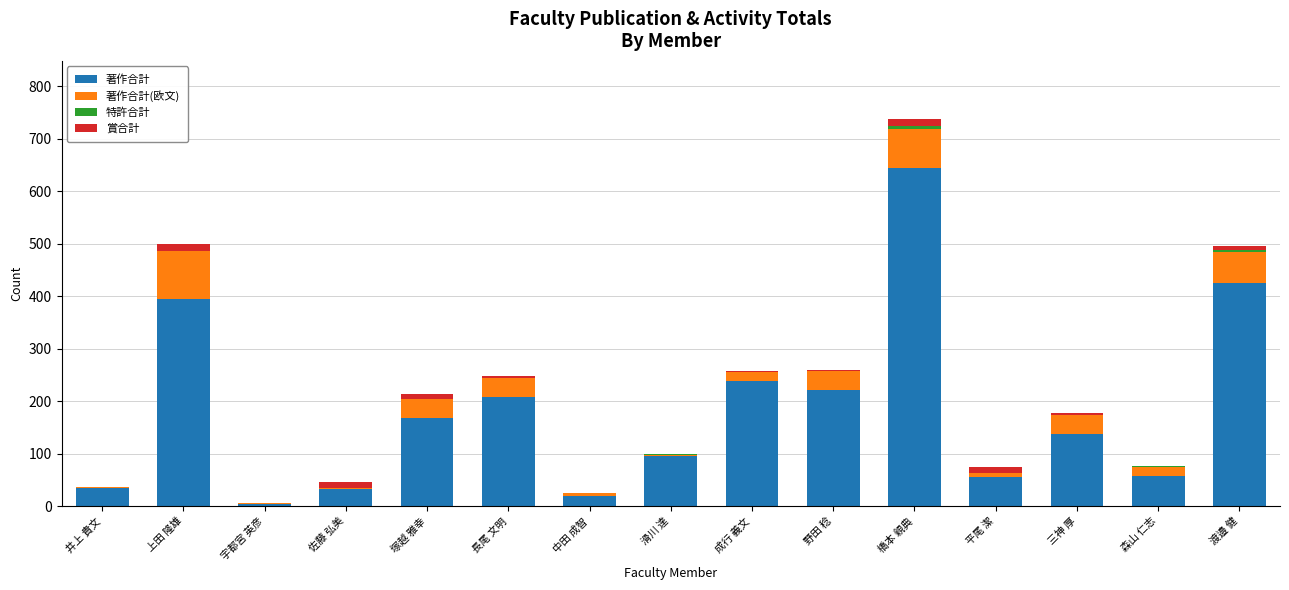

The 著作合計 series shows 239 at 成行 義文. True or false?

True